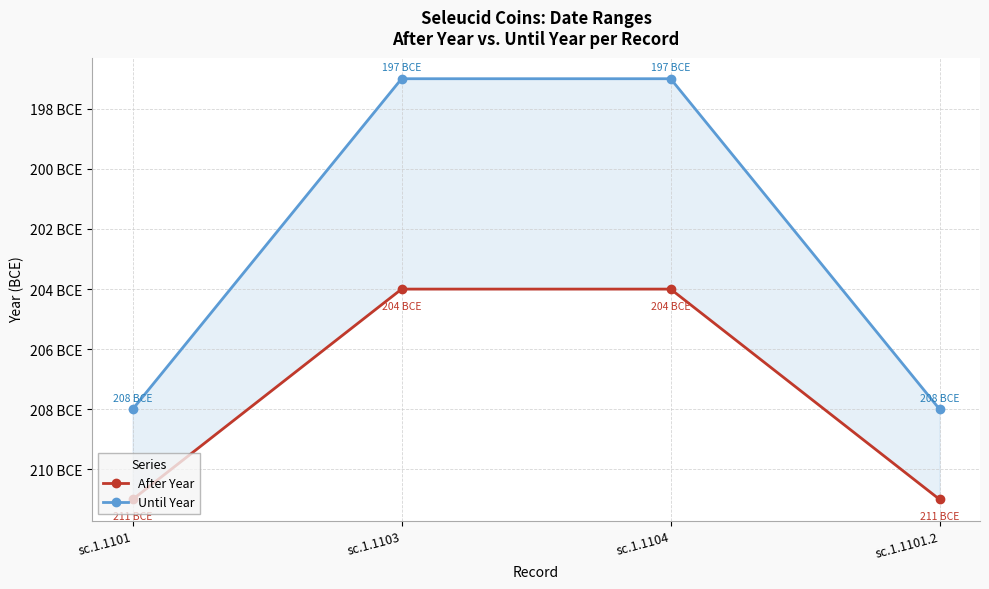

What is the average value of the After Year series?

-208